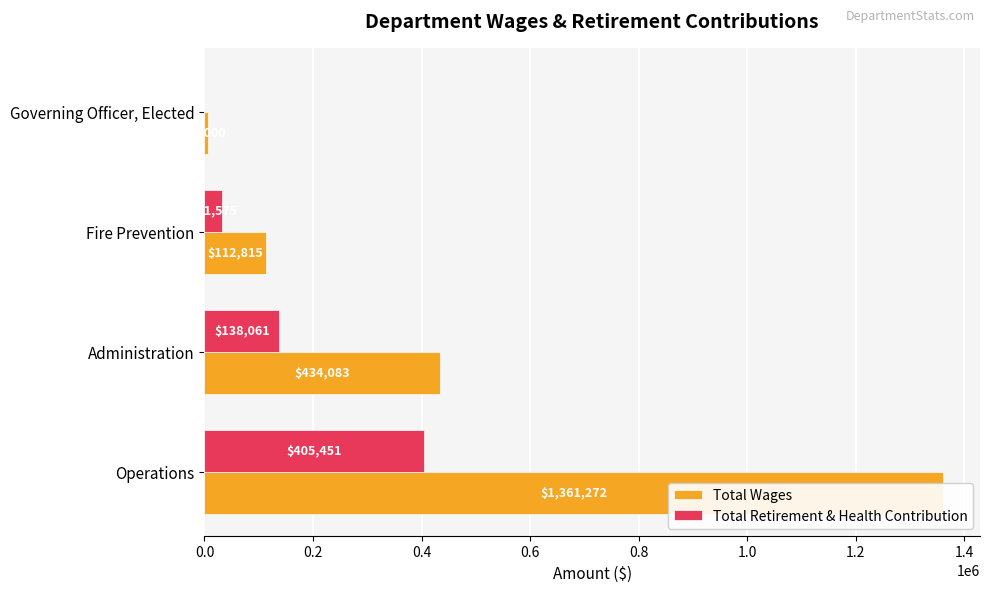

How many bars are there in each group?

2